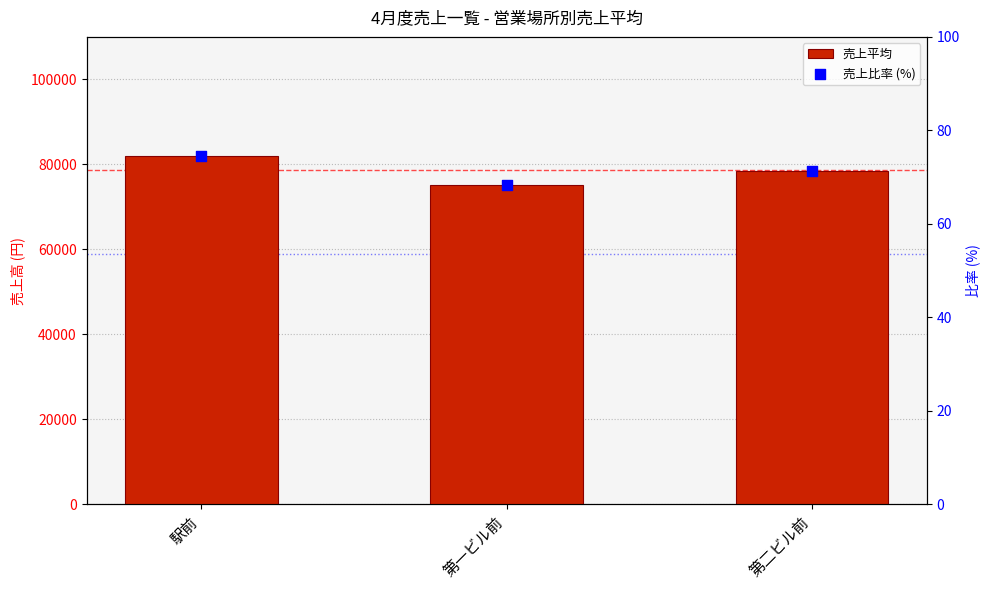

Which series has the largest Y range (max minus min)?

売上平均